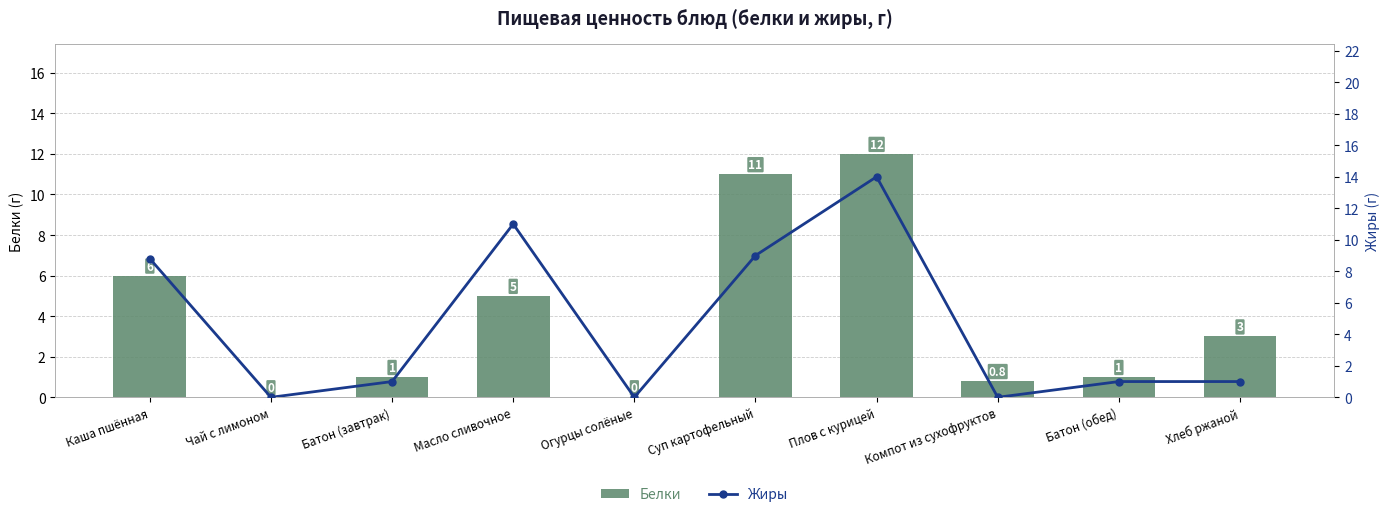

Reading left to right, list all the values displayed in this chart.

Белки: 6.0	0.0	1.0	5.0	0.0	11.0	12.0	0.8	1.0	3.0
Жиры: 8.8	0.0	1.0	11.0	0.0	9.0	14.0	0.0	1.0	1.0